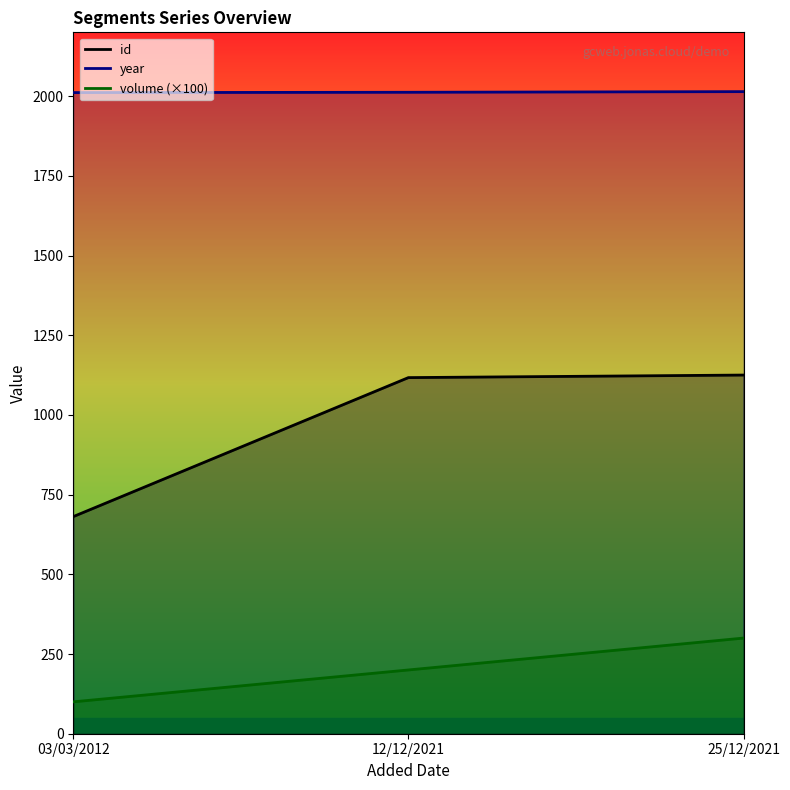

What is the total value across all series at 25/12/2021?

3439